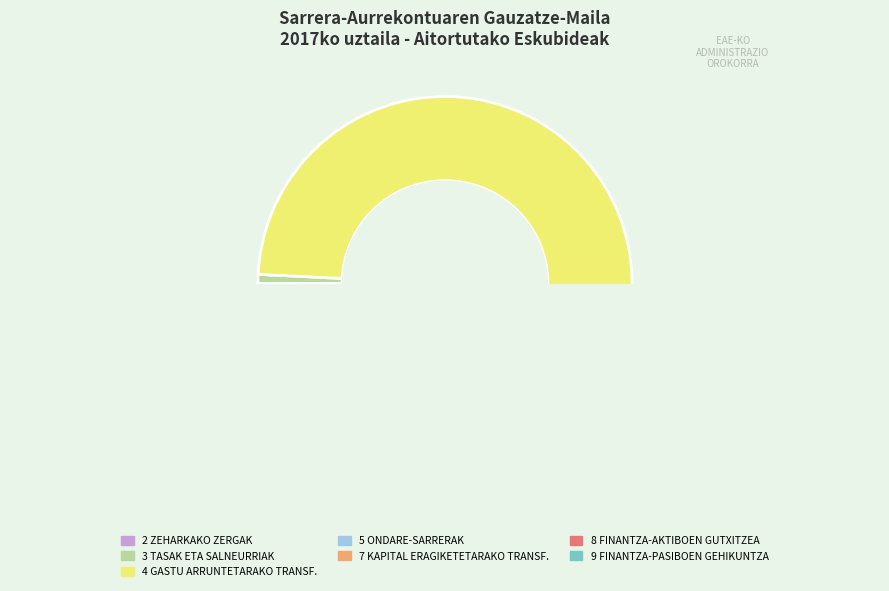

True or false: 2 ZEHARKAKO ZERGAK accounts for 7% of the total.

False